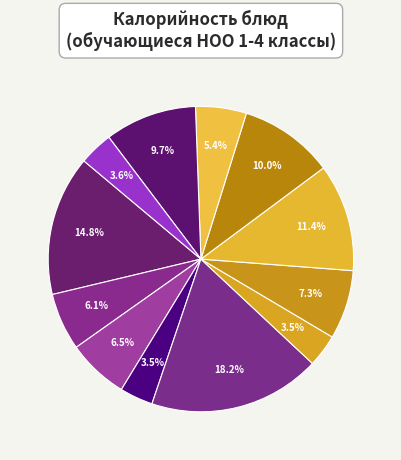

How many slices are in this pie chart?

12